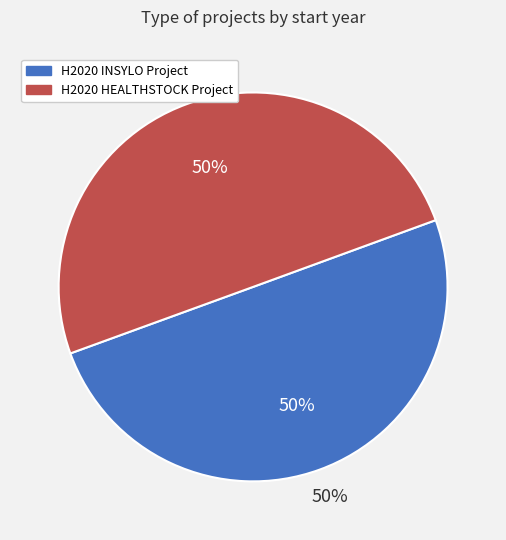

What is the ratio of the value at H2020 INSYLO Project to the value at H2020 HEALTHSTOCK Project?

1.0